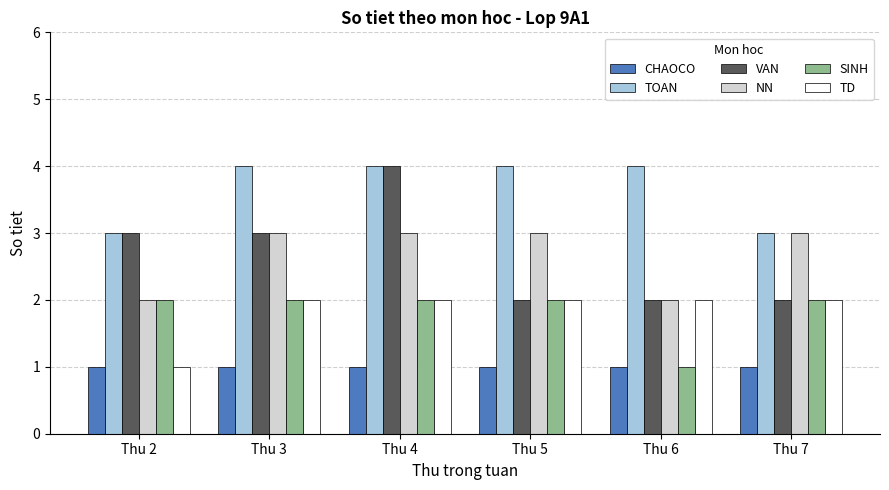

Count the number of categories in the chart.

6